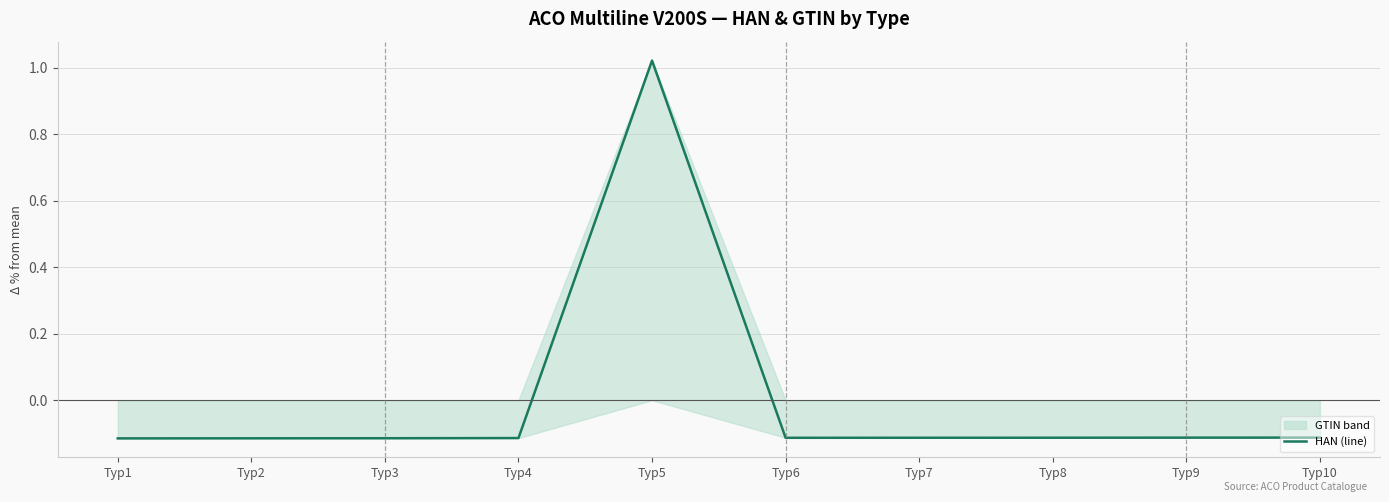

What value does the data have at Typ9?

-0.1